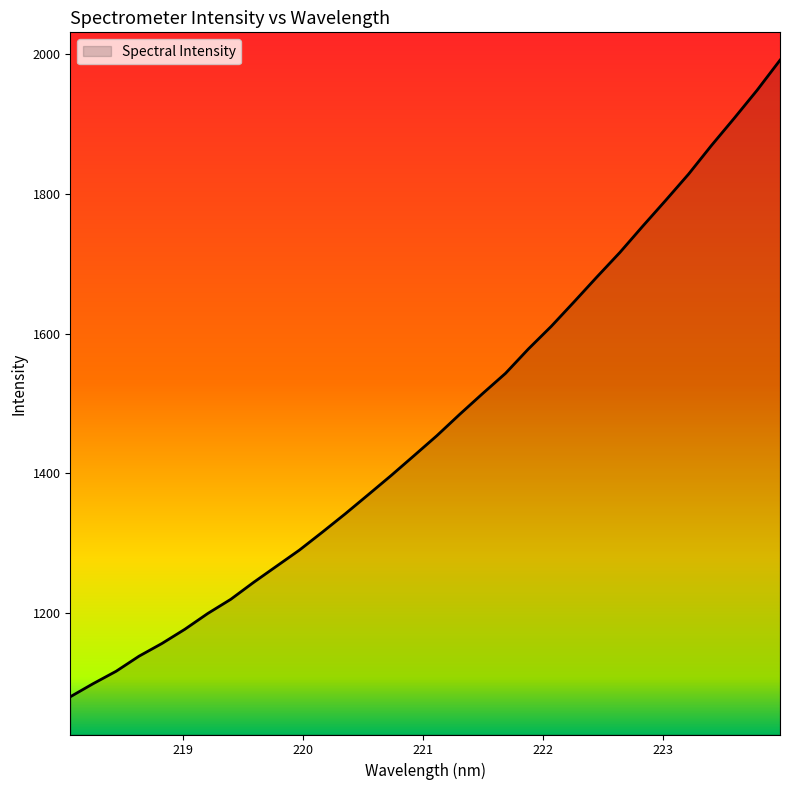

What is the smallest value displayed?

1080.2